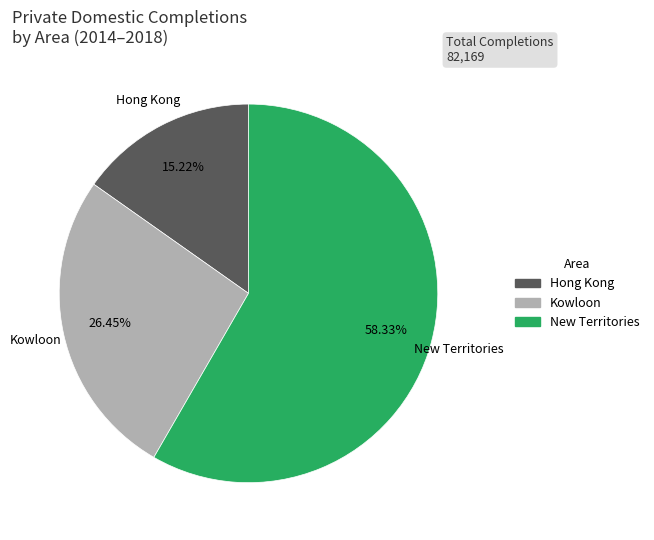

Which slice represents more than half of the pie?

New Territories